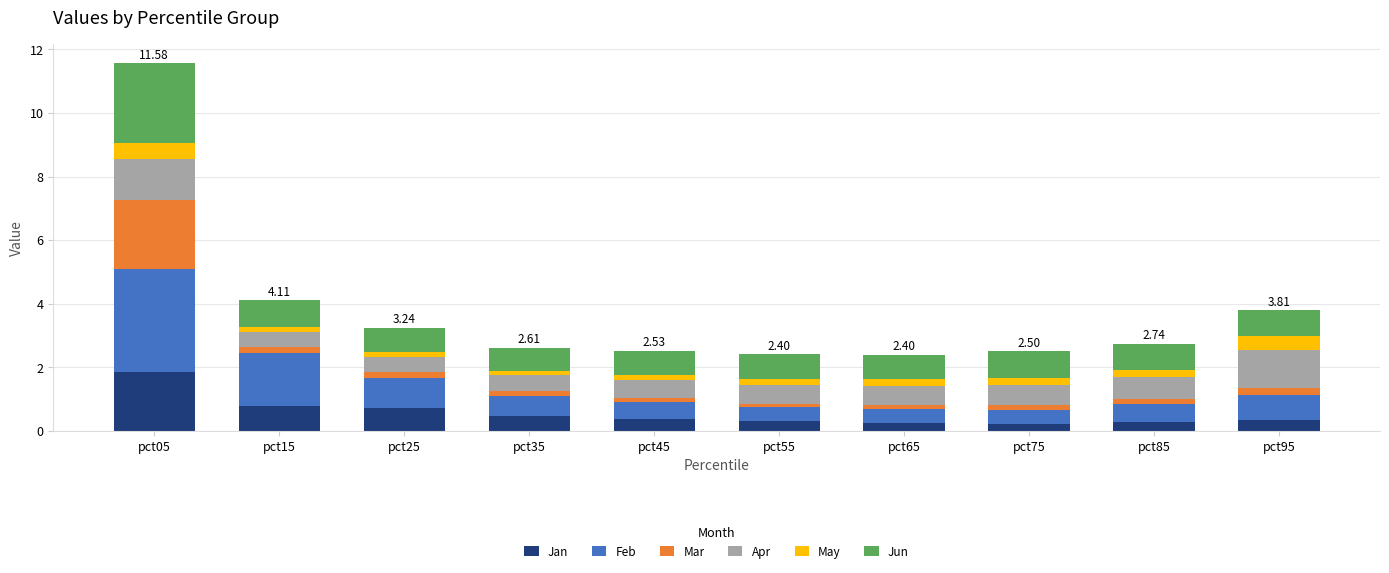

What is the total value across all series at pct05?

11.6